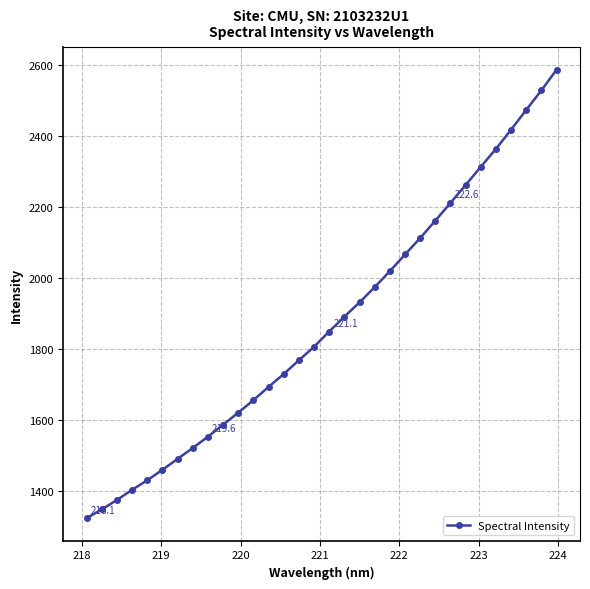

True or false: there are more than 0 points higher than both neighbors.

False